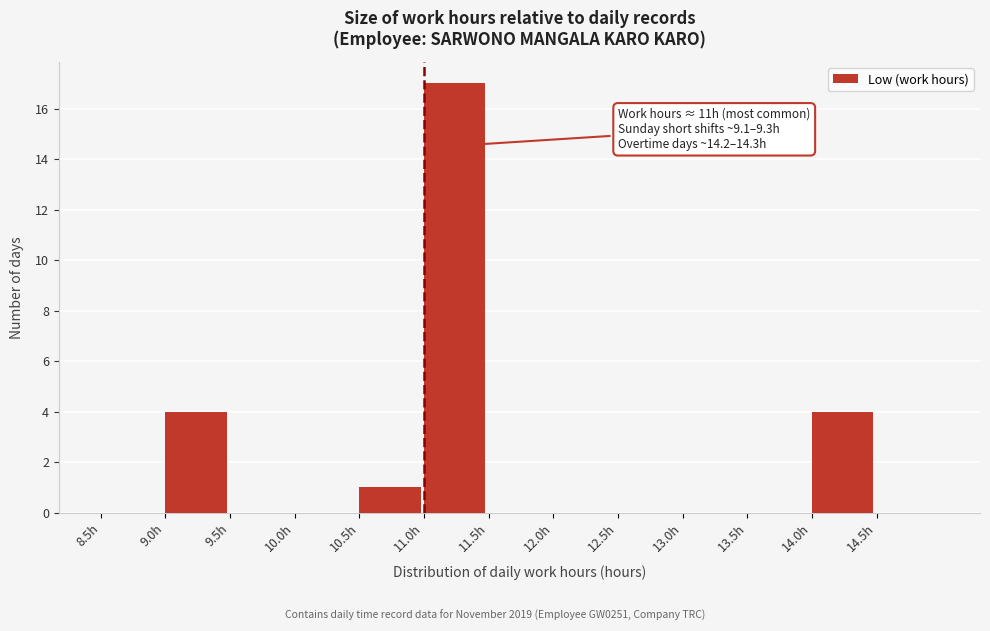

Which range on the x-axis has the tallest bar?

11.0 to 11.5